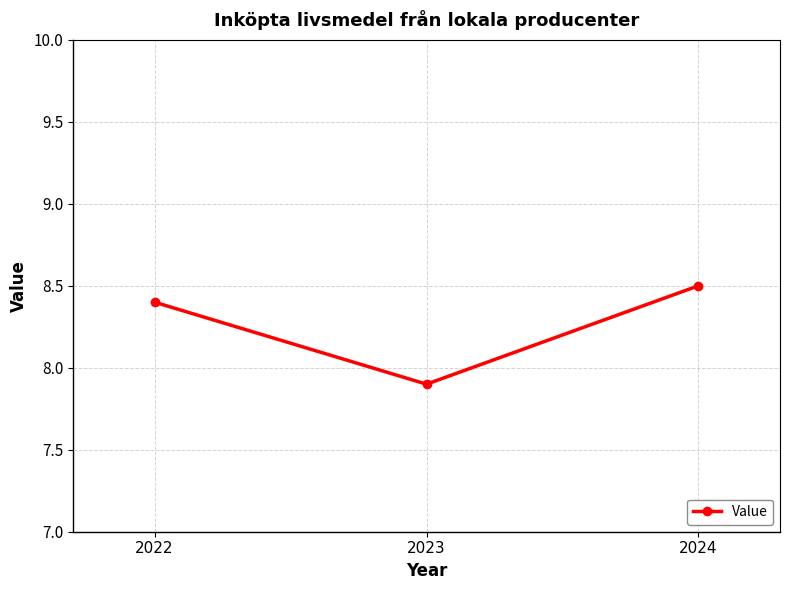

True or false: the data shows 8.4 at 2022.

True